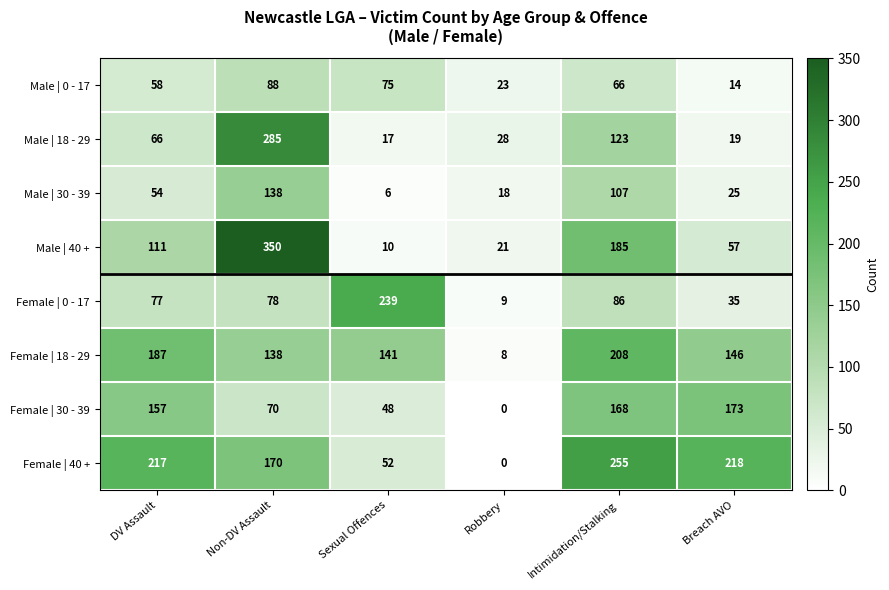

At which category is the sum across all series the highest?

Non-DV Assault